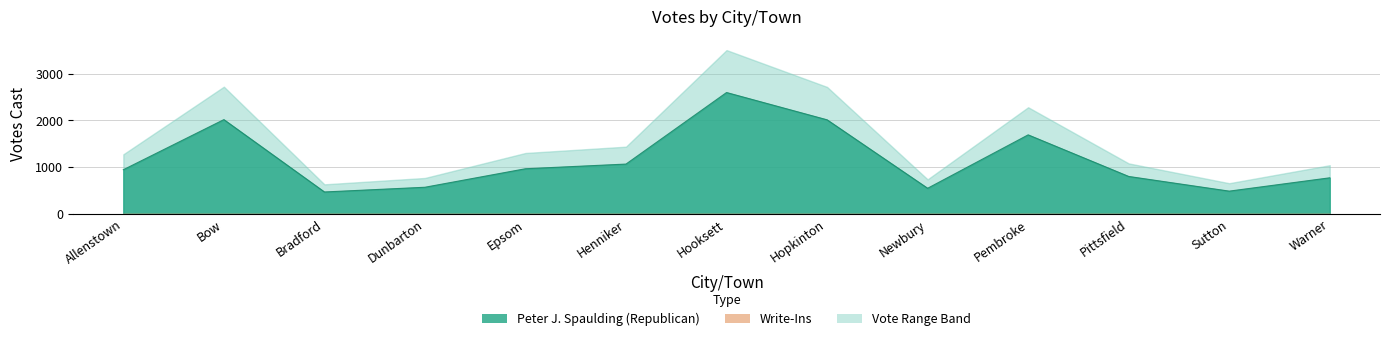

How many lines are shown in the chart?

1